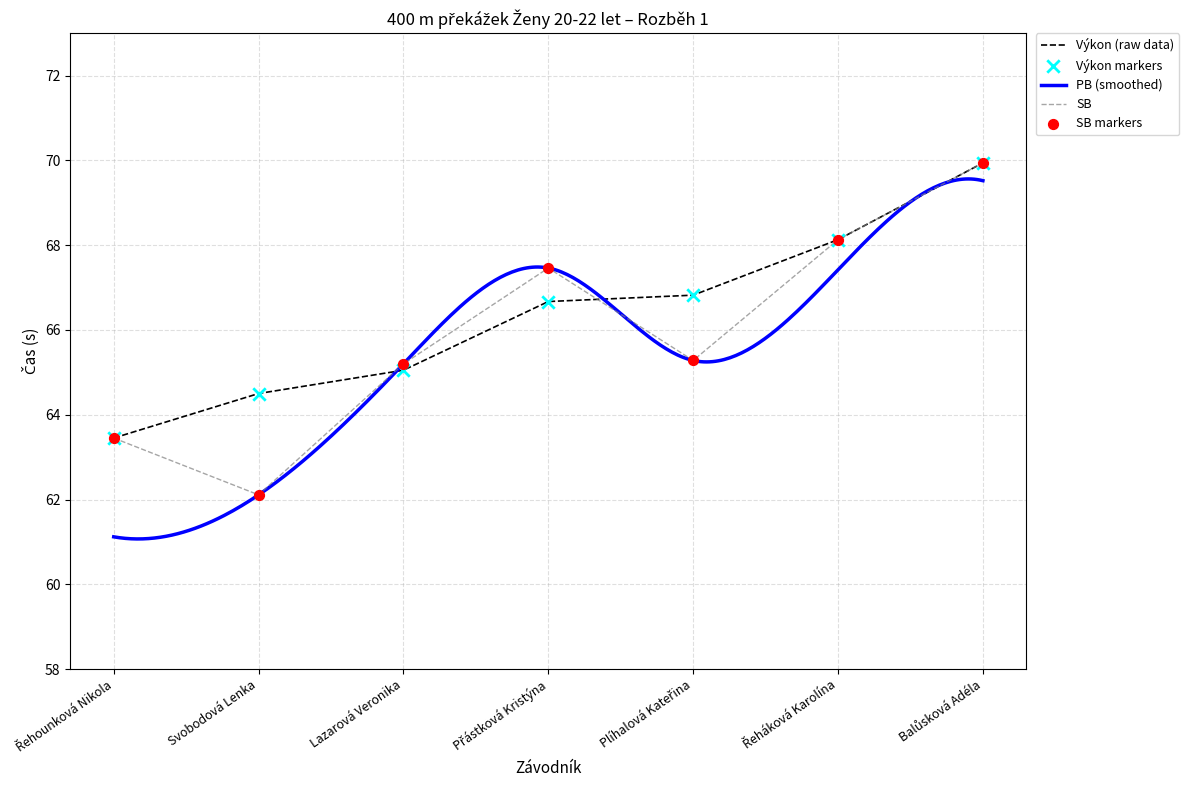

What is the total value across all series at Plíhalová Kateřina?

132.1